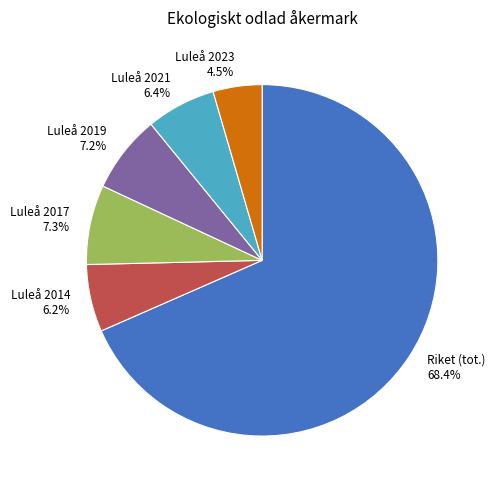

Does any single category account for the majority?

Yes